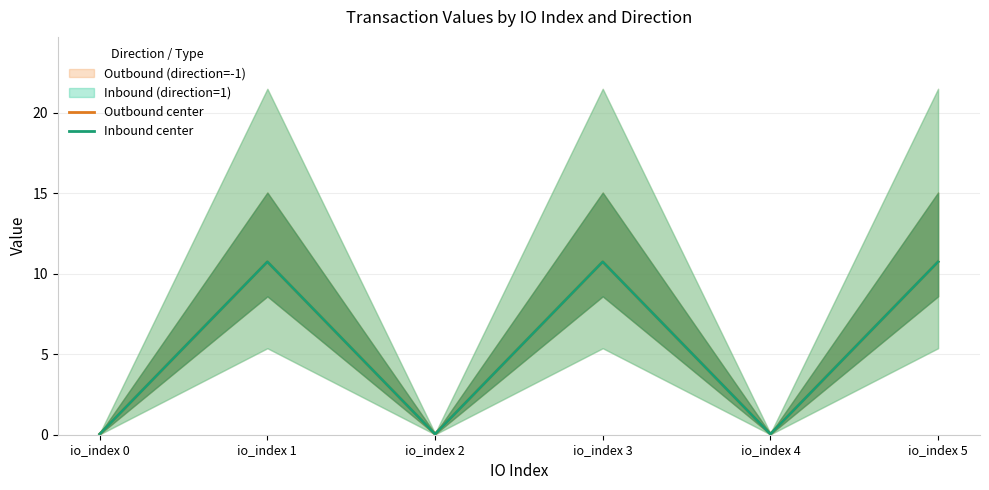

Is the value of Inbound center at io_index 1 greater than the value of Outbound center at io_index 0?

Yes